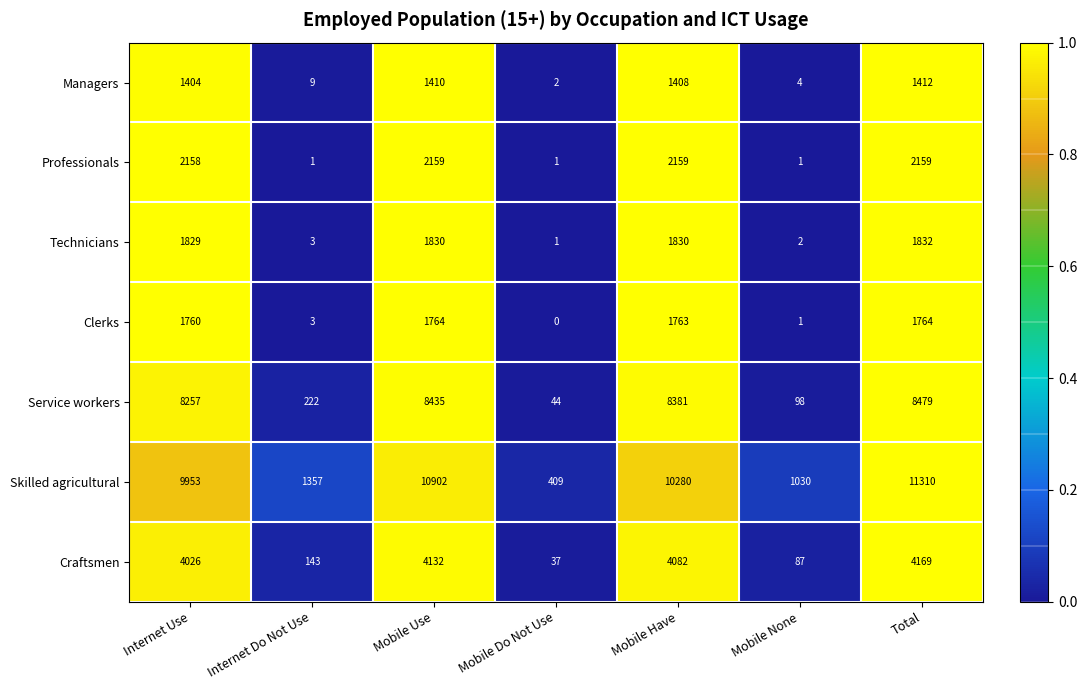

What is the total value across all series at Total?

31125